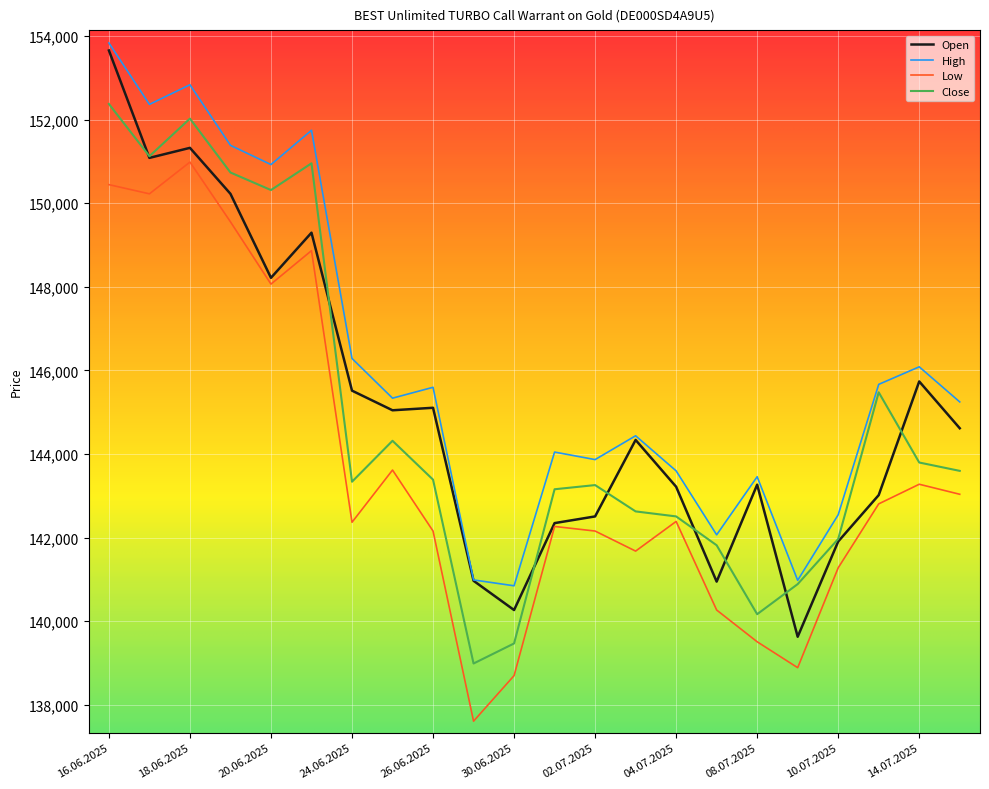

What is the highest value of the Open series?

153655